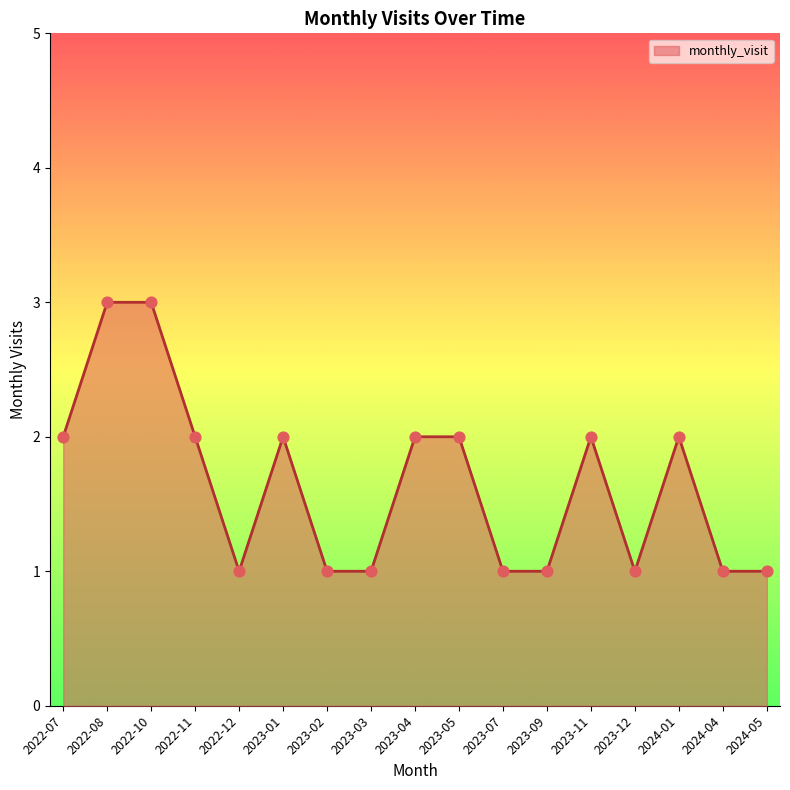

Approximately how many times larger is the value at 2022-07 compared to 2023-02?

2.0